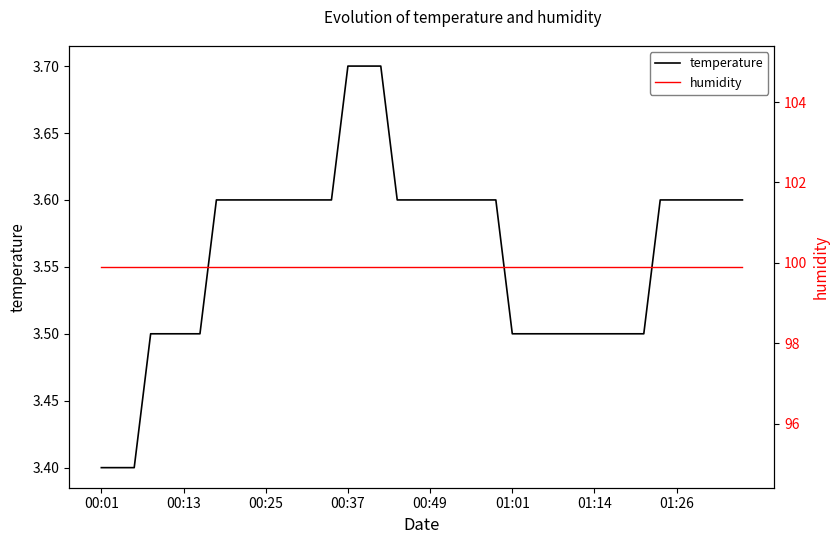

The temperature series shows 3.4 at 00:01. True or false?

True